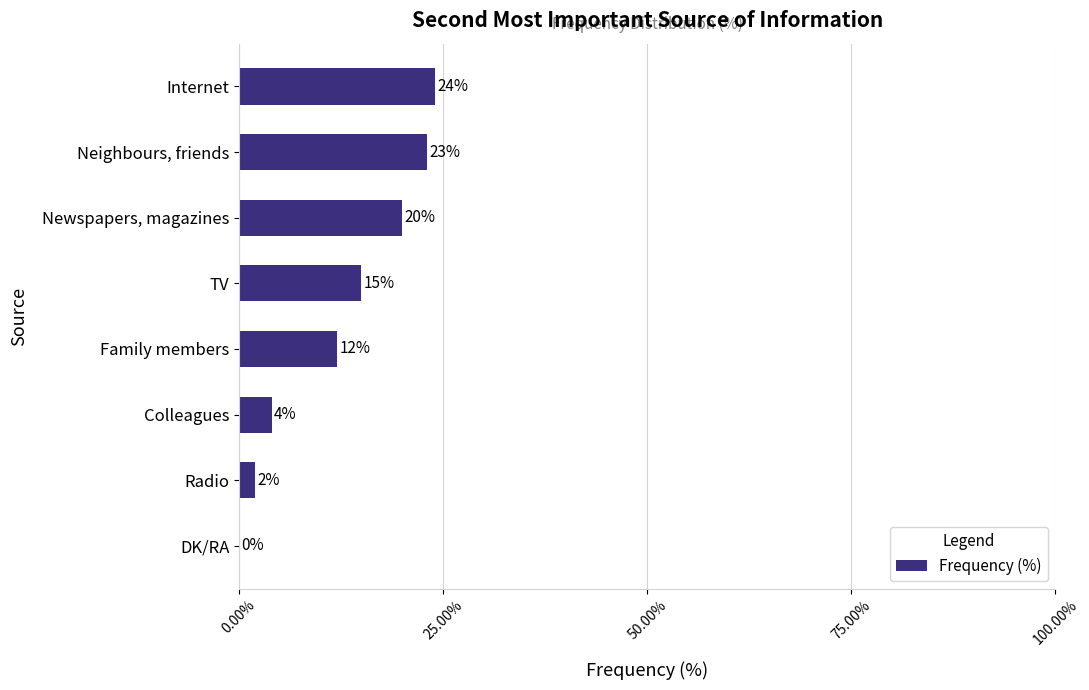

Where is the data nearest to the value 12?

Family members